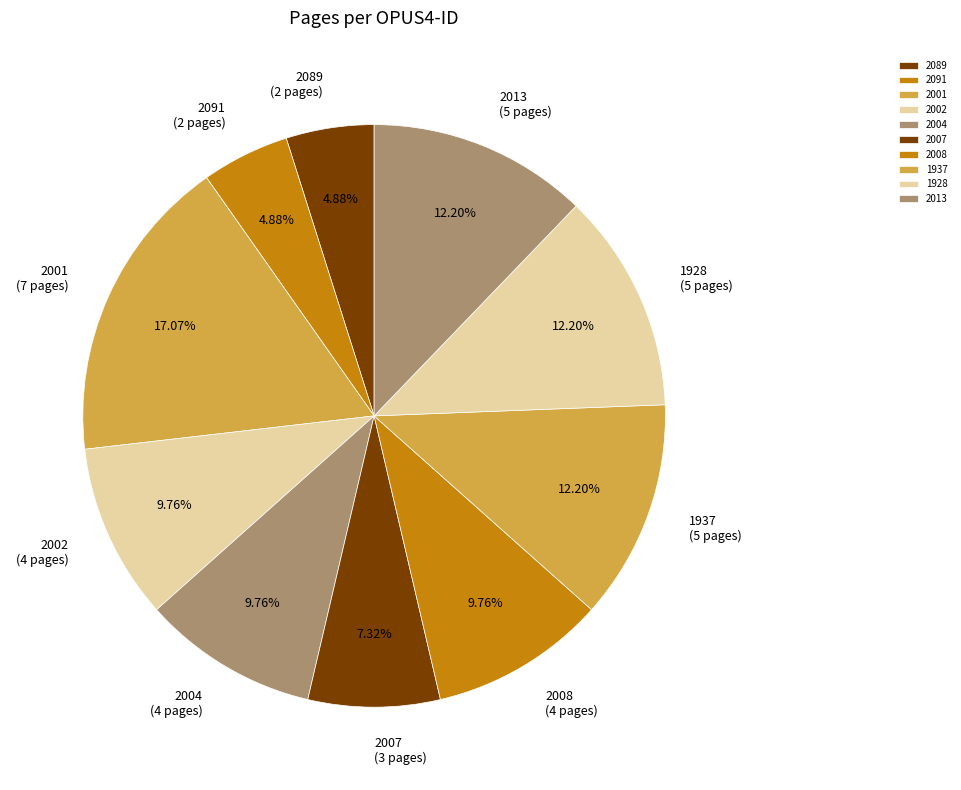

Does any single category account for the majority?

No